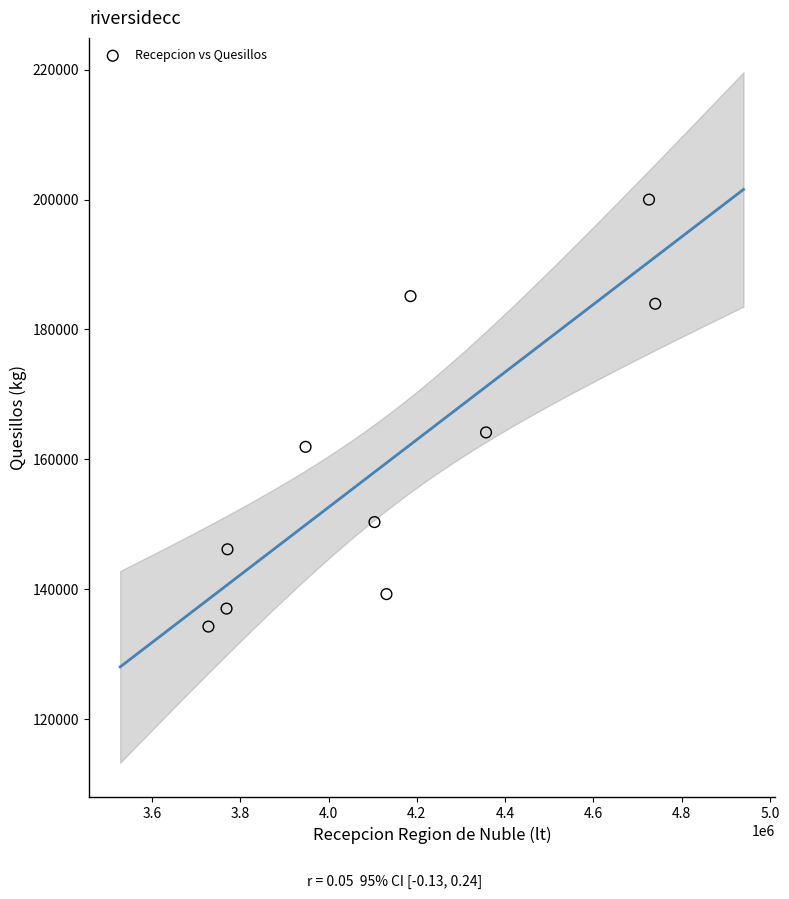

What is the range of X values (max minus min)?

1012584